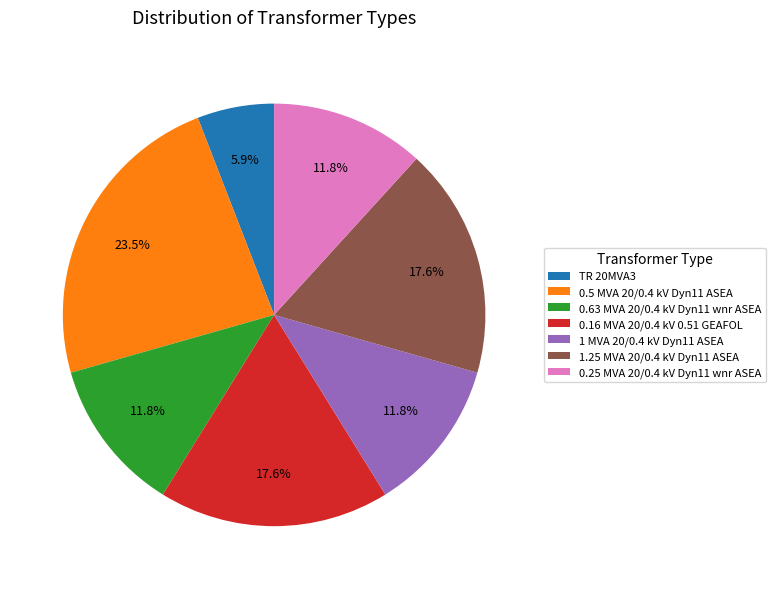

What portion of the pie excludes 0.5 MVA 20/0.4 kV Dyn11 ASEA?

76.5%